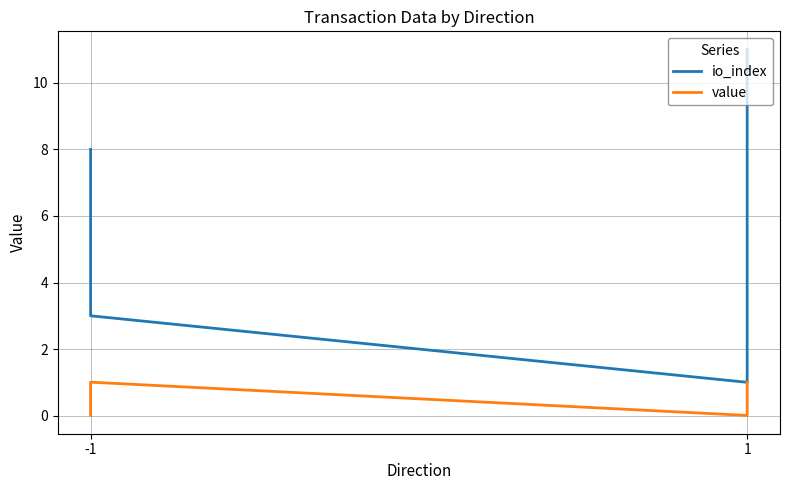

True or false: io_index has more than 0 points higher than both neighbors.

False